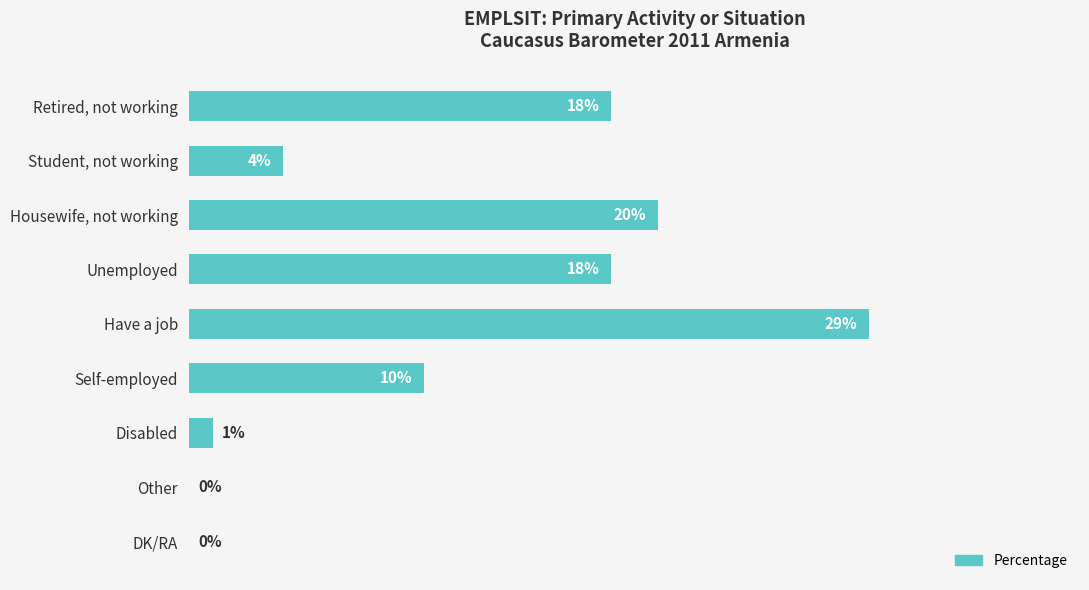

Between Housewife, not working and Disabled, which is larger?

Housewife, not working